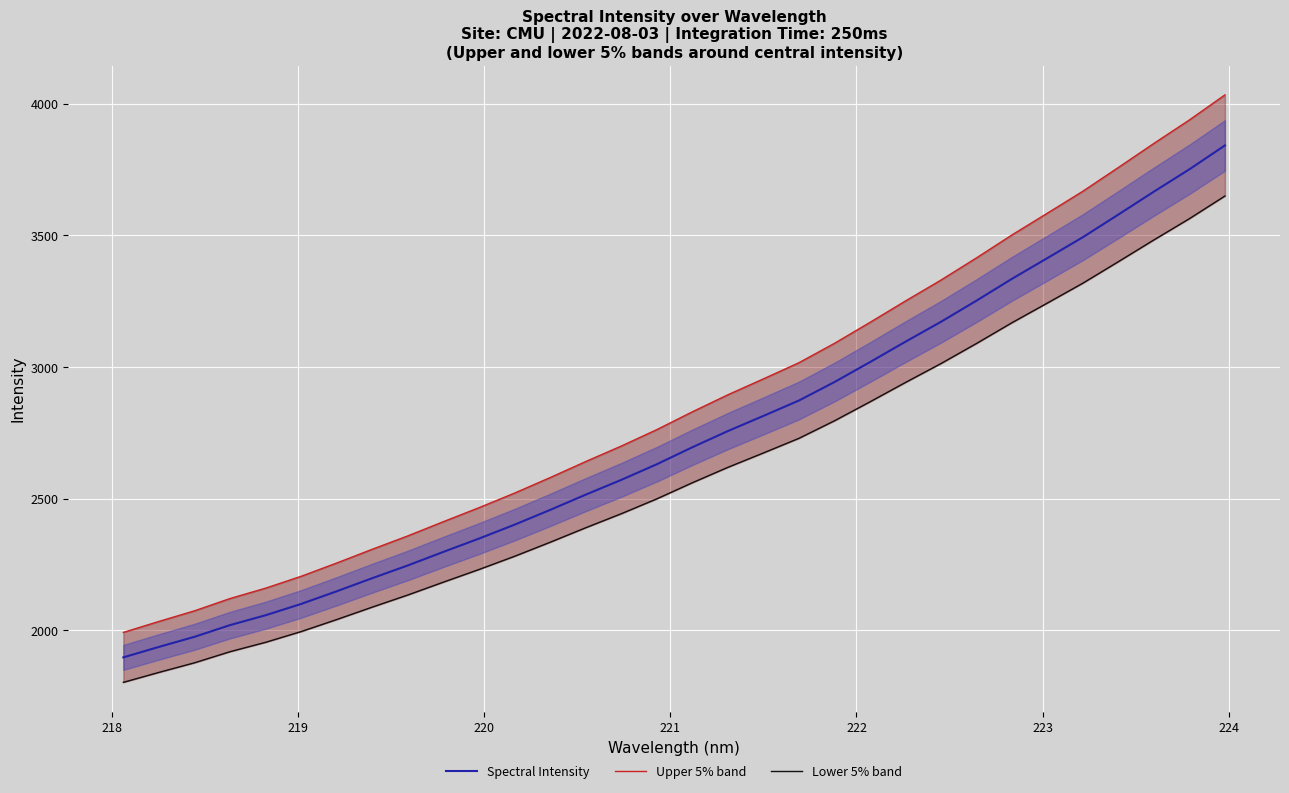

True or false: Spectral Intensity and Upper 5% band cross at least once.

False